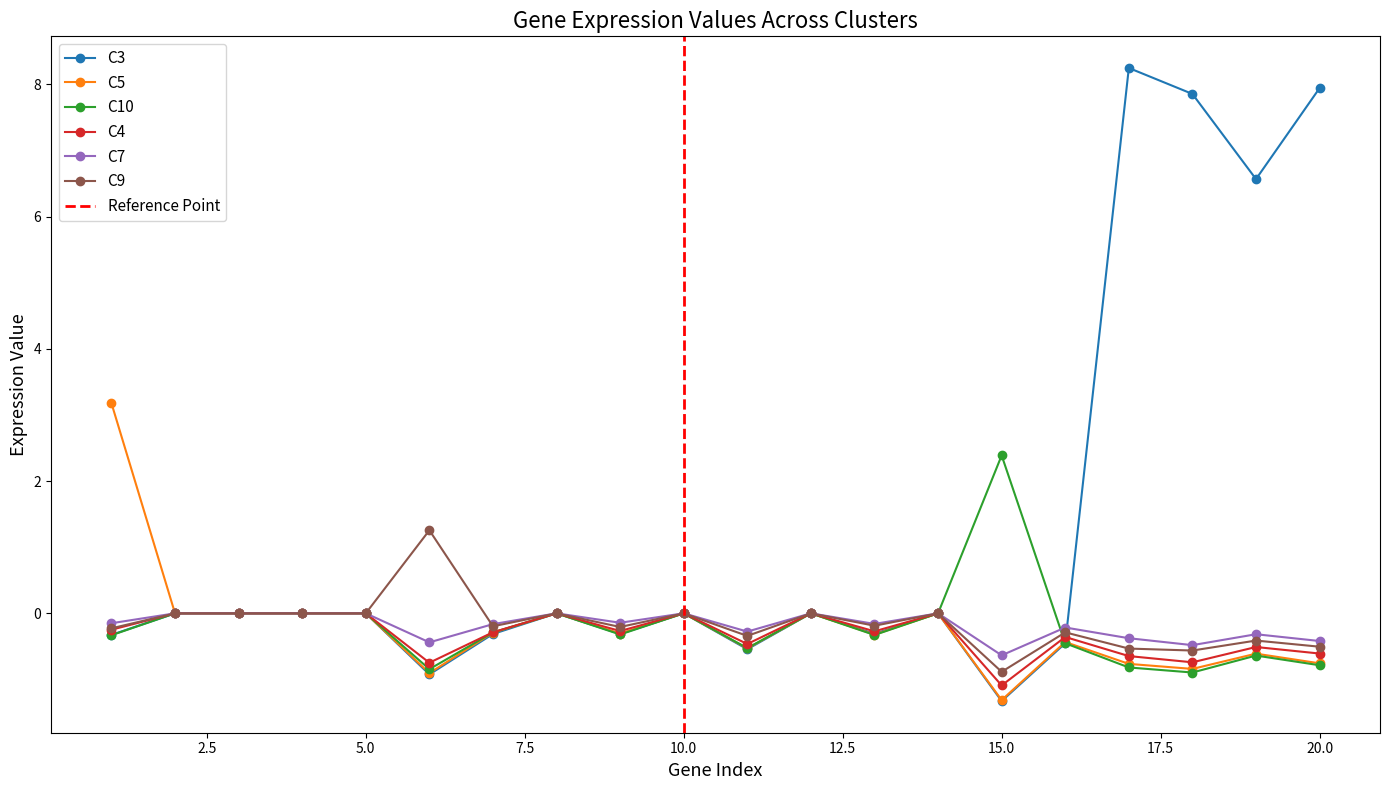

Does the chart have visible grid lines?

No